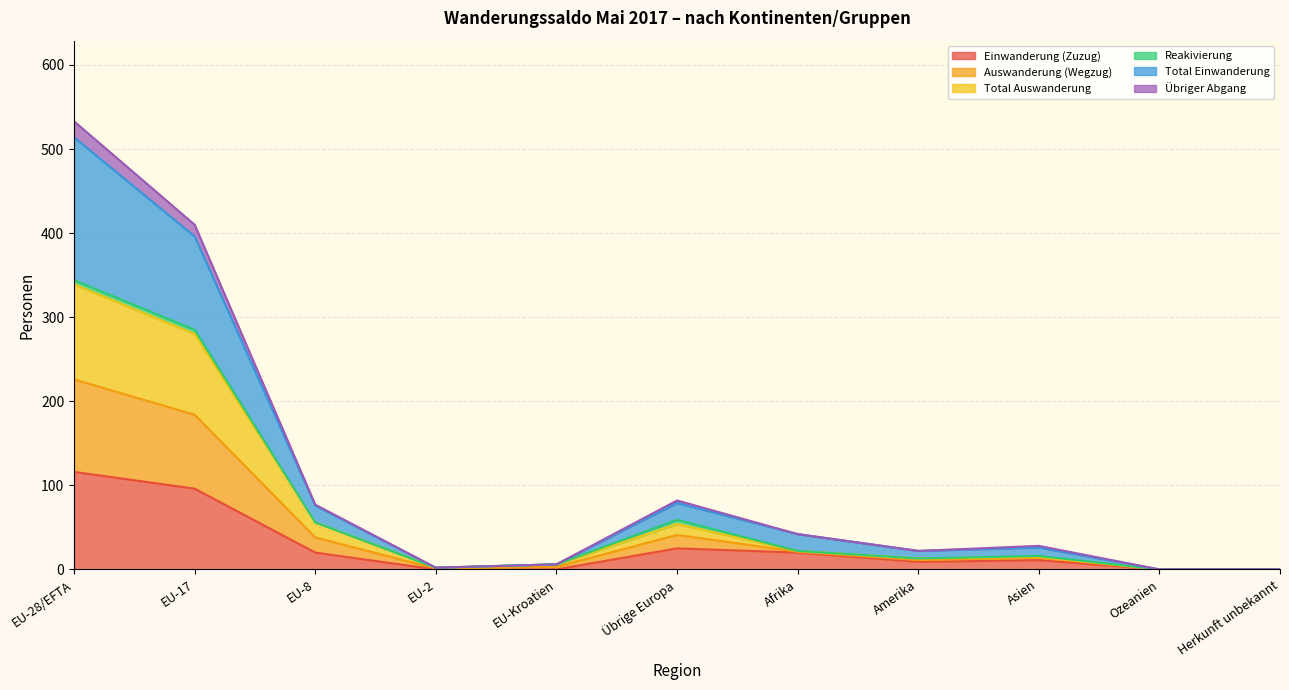

True or false: Einwanderung (Zuzug) and Total Einwanderung intersect in this chart.

False